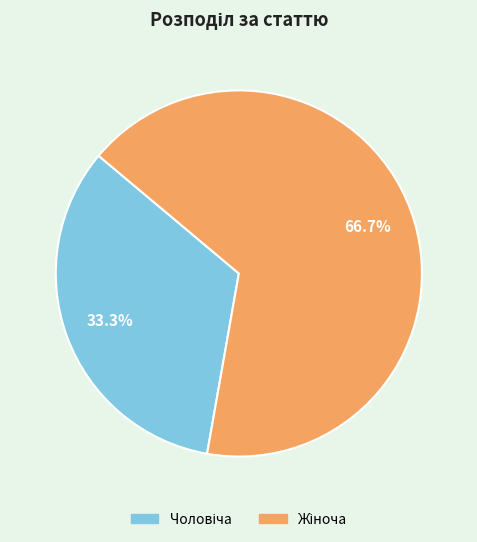

Is there a majority slice in this chart?

Yes